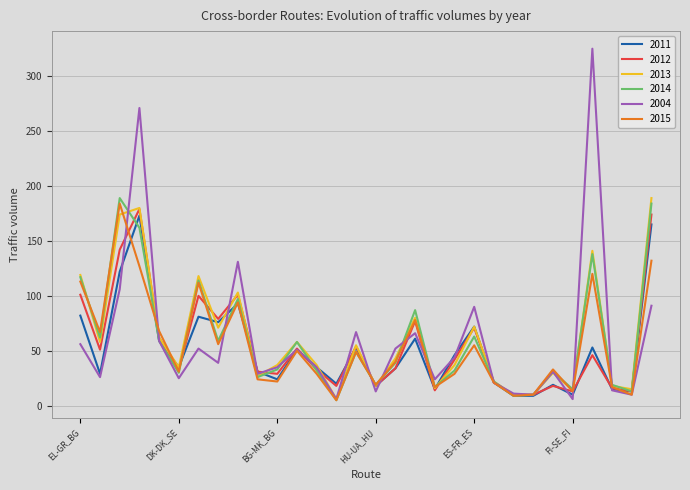

How many series are shown in this chart?

6